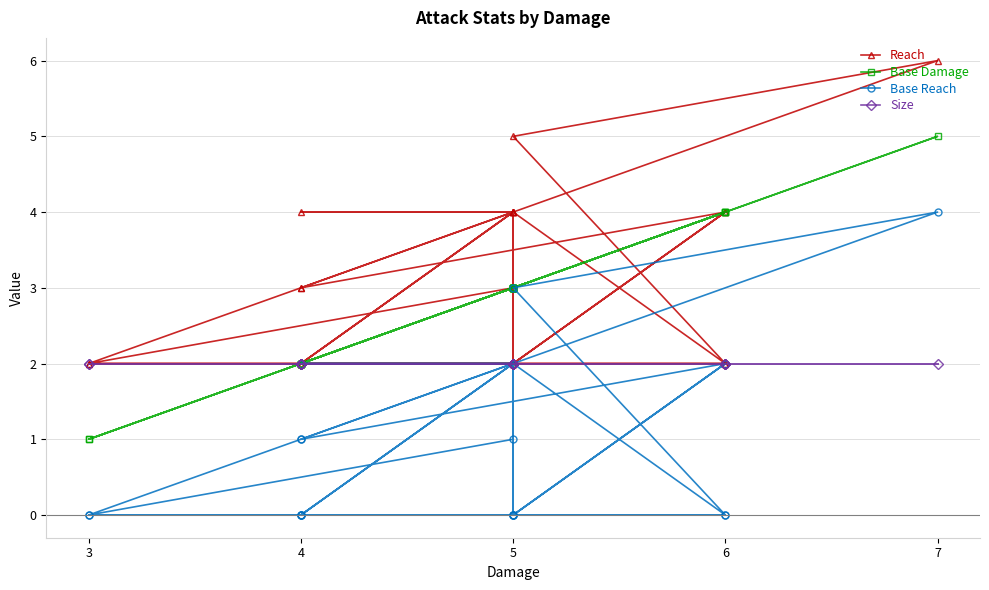

Where is Size nearest to the value 2?

5